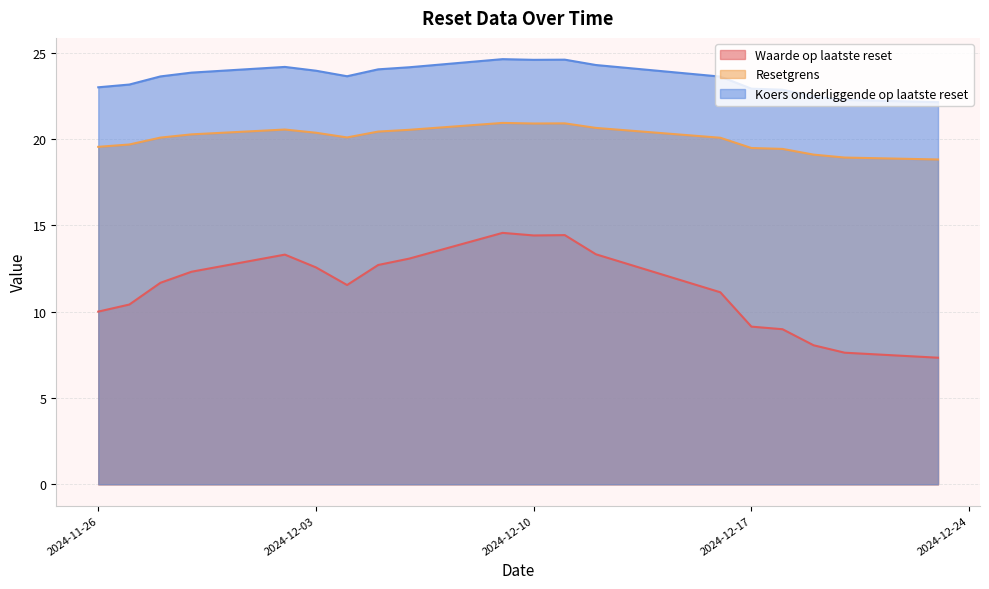

What is the maximum value shown in the chart?

24.6